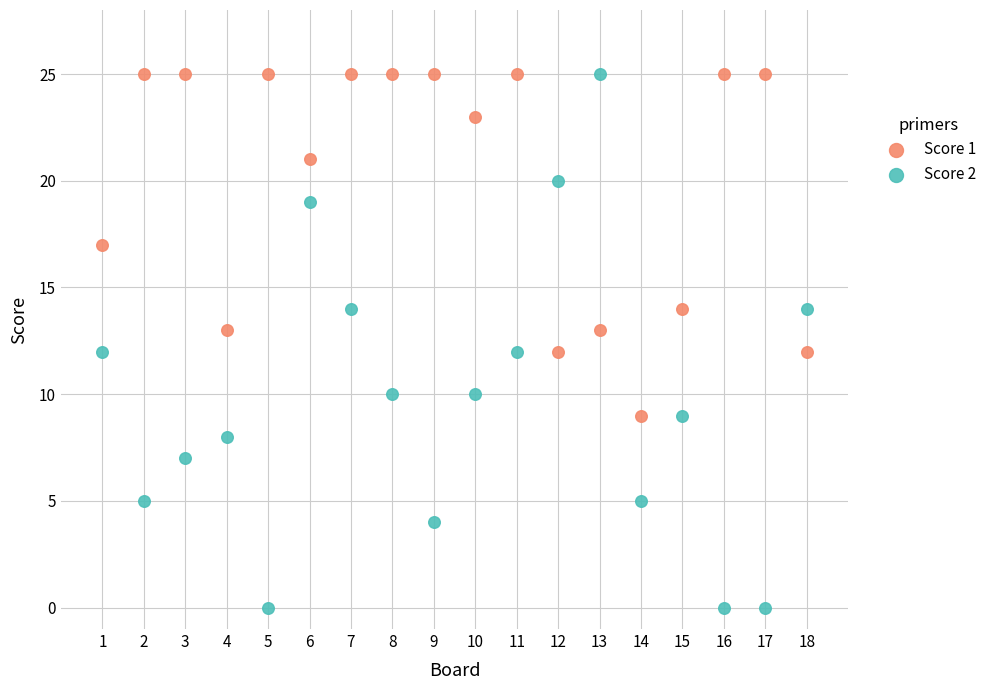

Which series contains the lowest Y value?

Score 2